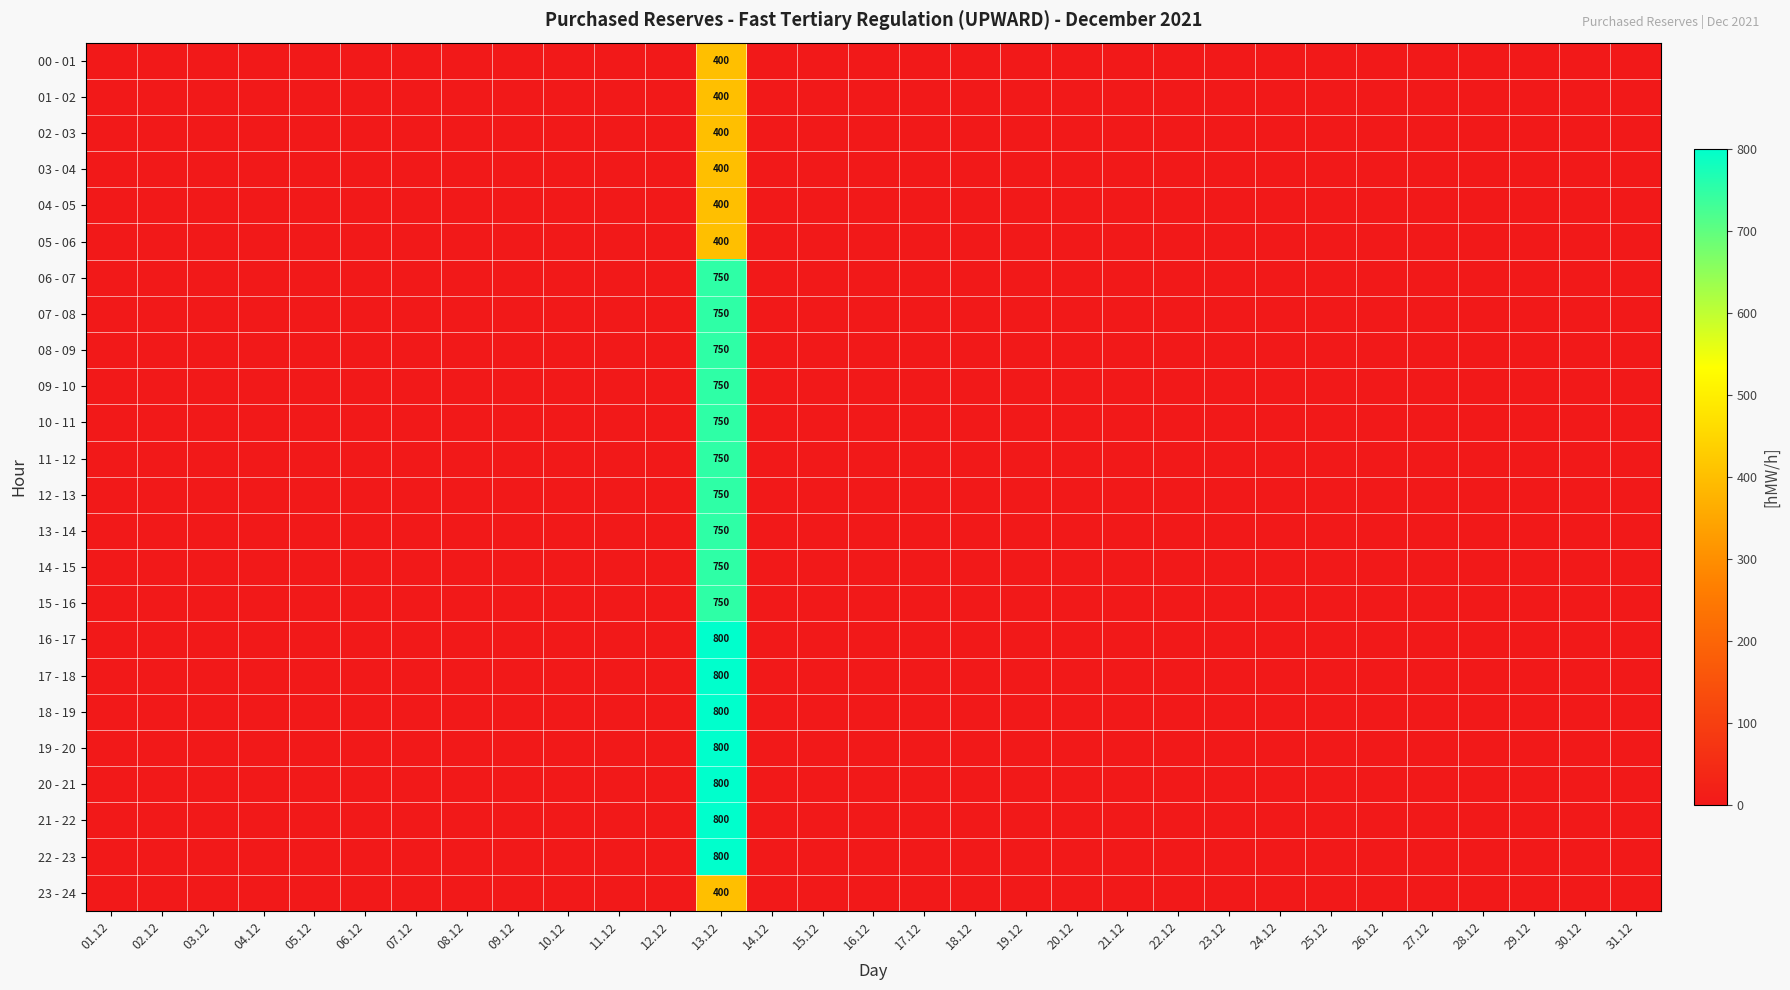

Between 18.12 and 21.12, which series saw the biggest shift?

00 - 01